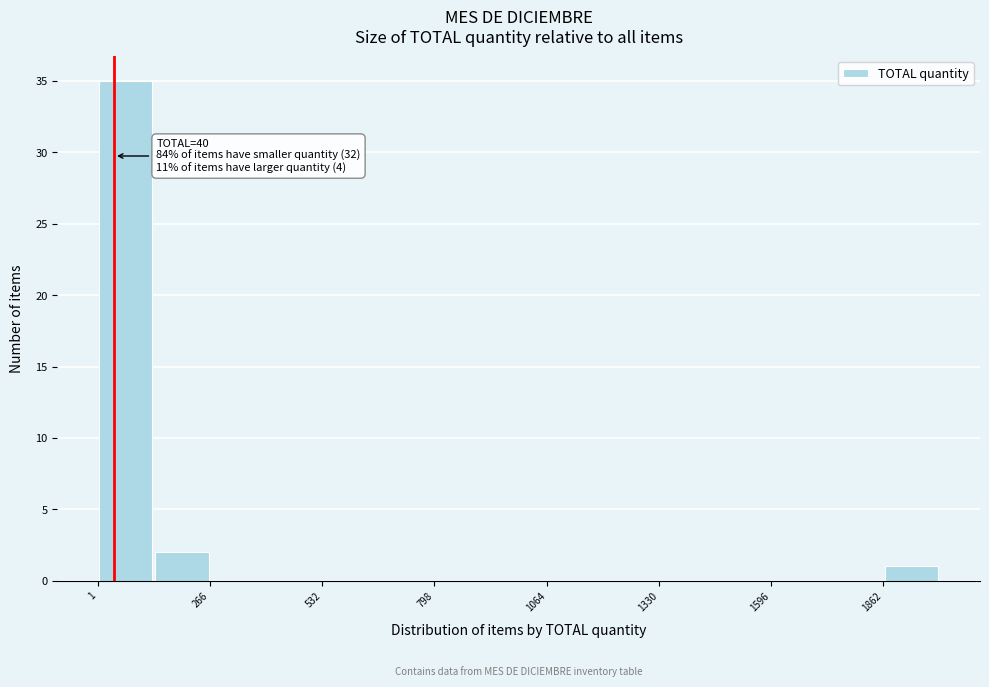

Around what value on the x-axis is the tallest bar? Give the approximate position of its centre, as read against the axis.

50